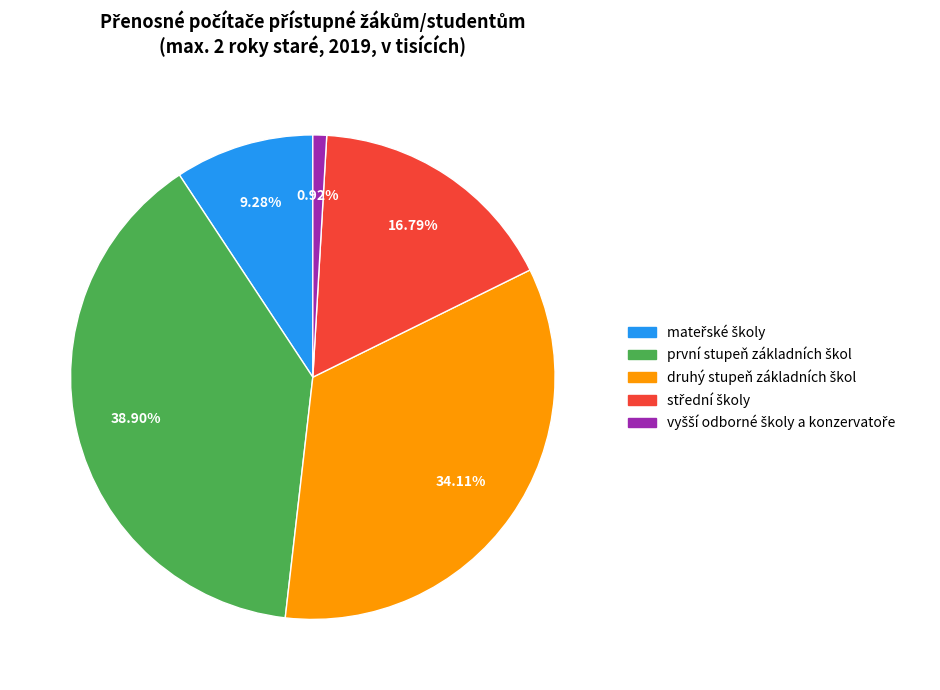

To the nearest percent, what is the difference between the largest and smallest slice percentages?

38%